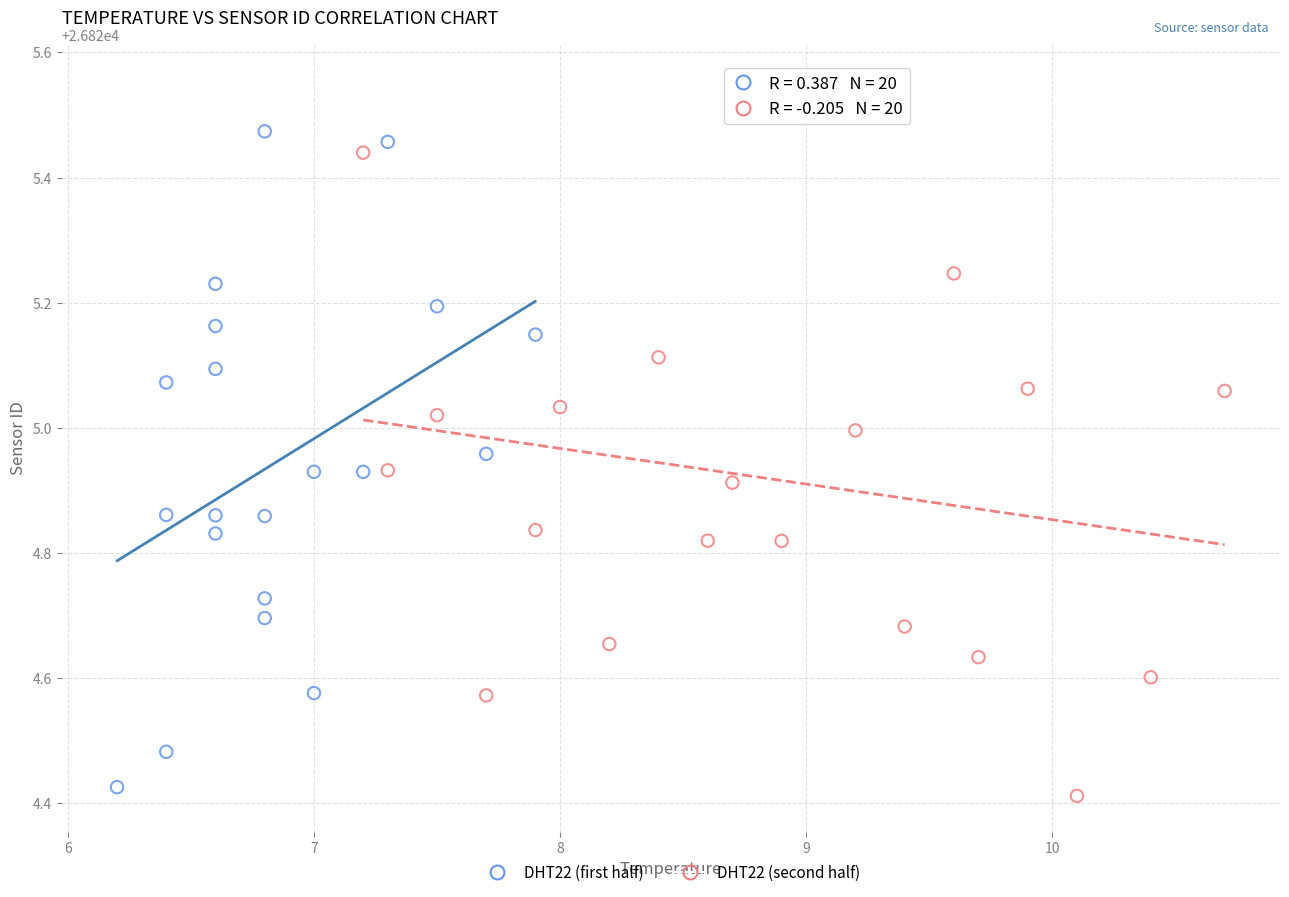

Which series reaches the minimum Y coordinate?

DHT22 (second half)